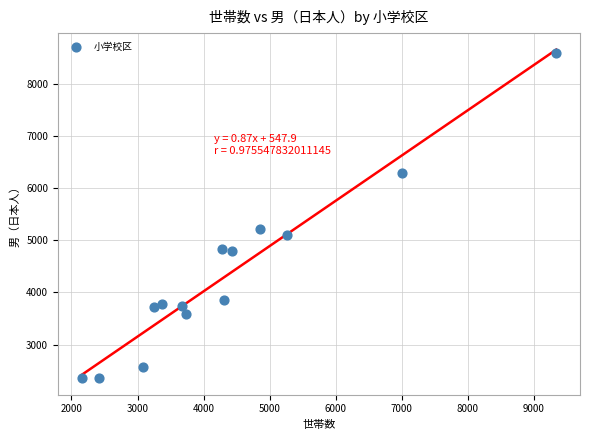

What is the range of Y values (max minus min)?

6246